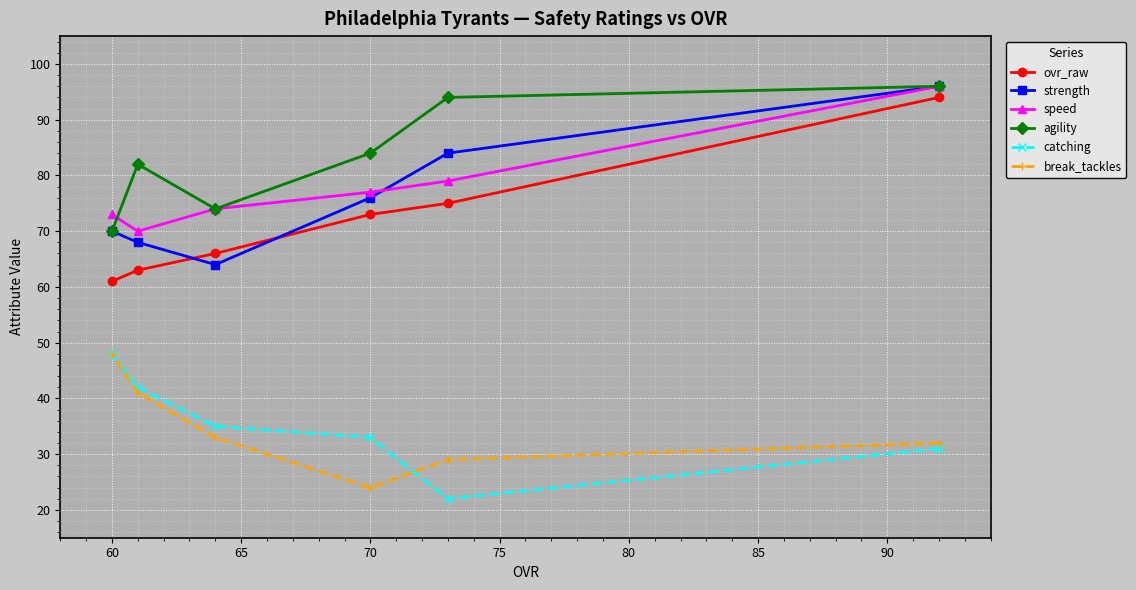

True or false: ovr_raw and speed cross at least once.

False